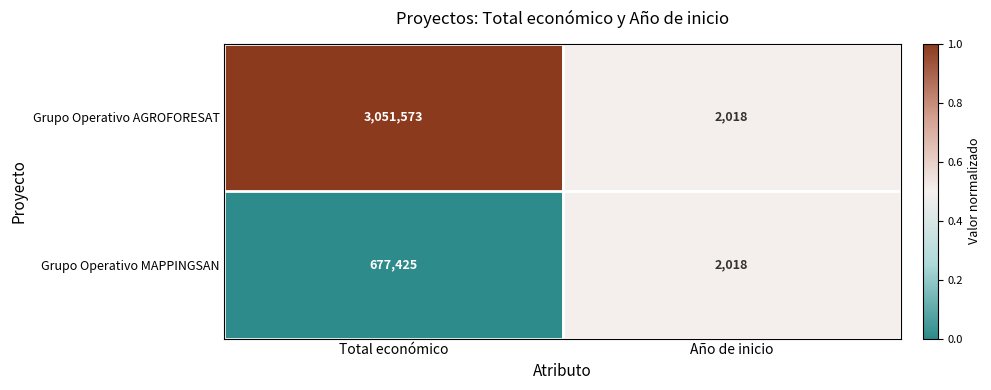

Is it true that Grupo Operativo AGROFORESAT equals 2018 at Año de inicio?

True